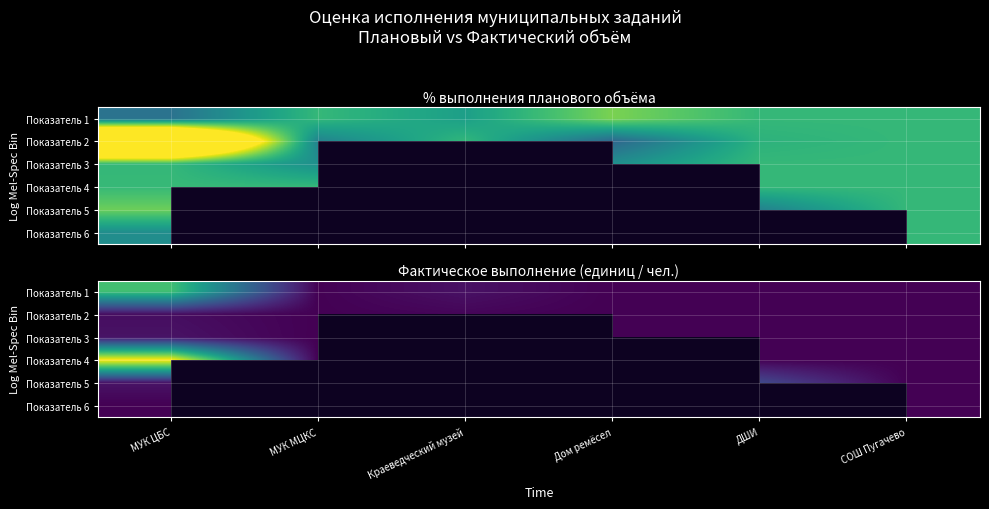

Rank the series by their average value, from lowest to highest.

Показатель 2, Показатель 3, Показатель 4, Показатель 5, Показатель 6, Показатель 1